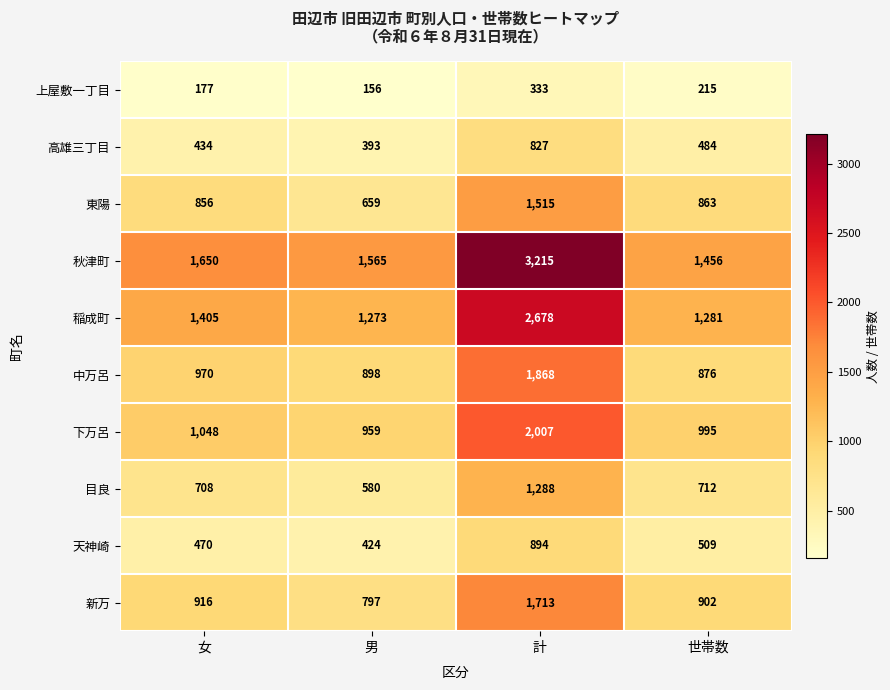

Which series has the largest total across all categories?

秋津町